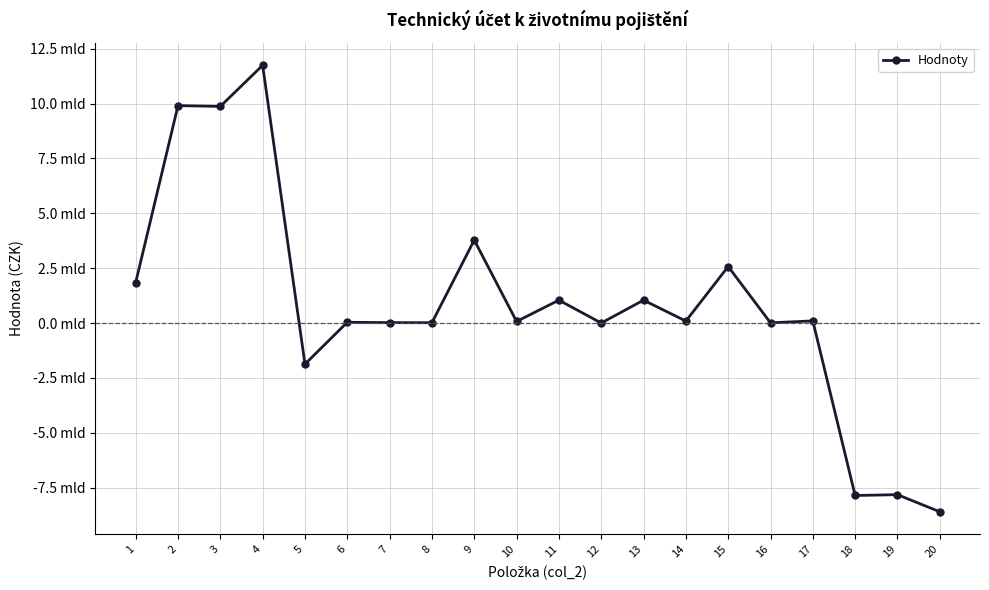

What is the difference between the second highest and second lowest values?

17764299628.5